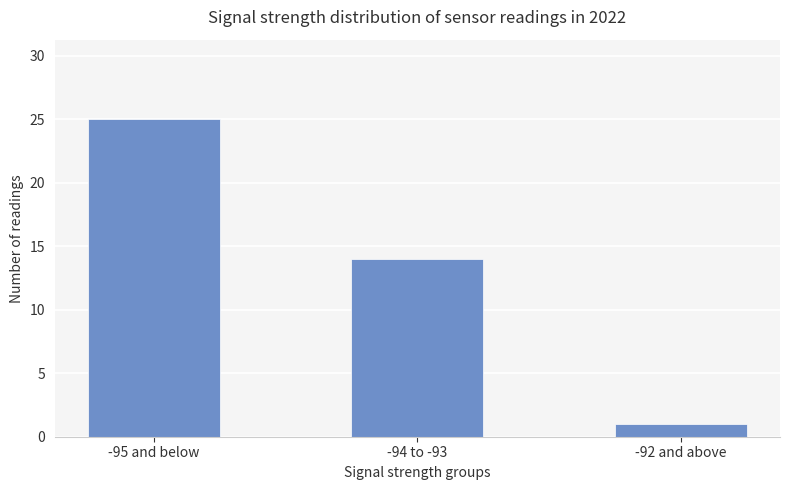

Rank the categories by value from lowest to highest.

-92 and above, -94 to -93, -95 and below